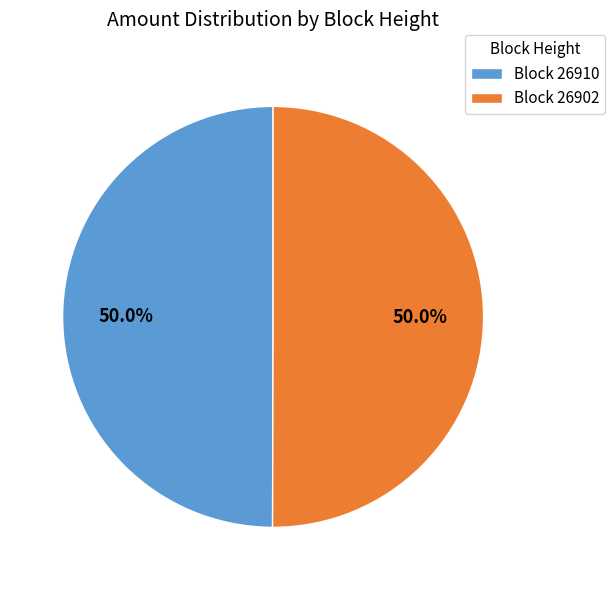

Combined, do Block 26910 and Block 26902 account for over 50%?

Yes